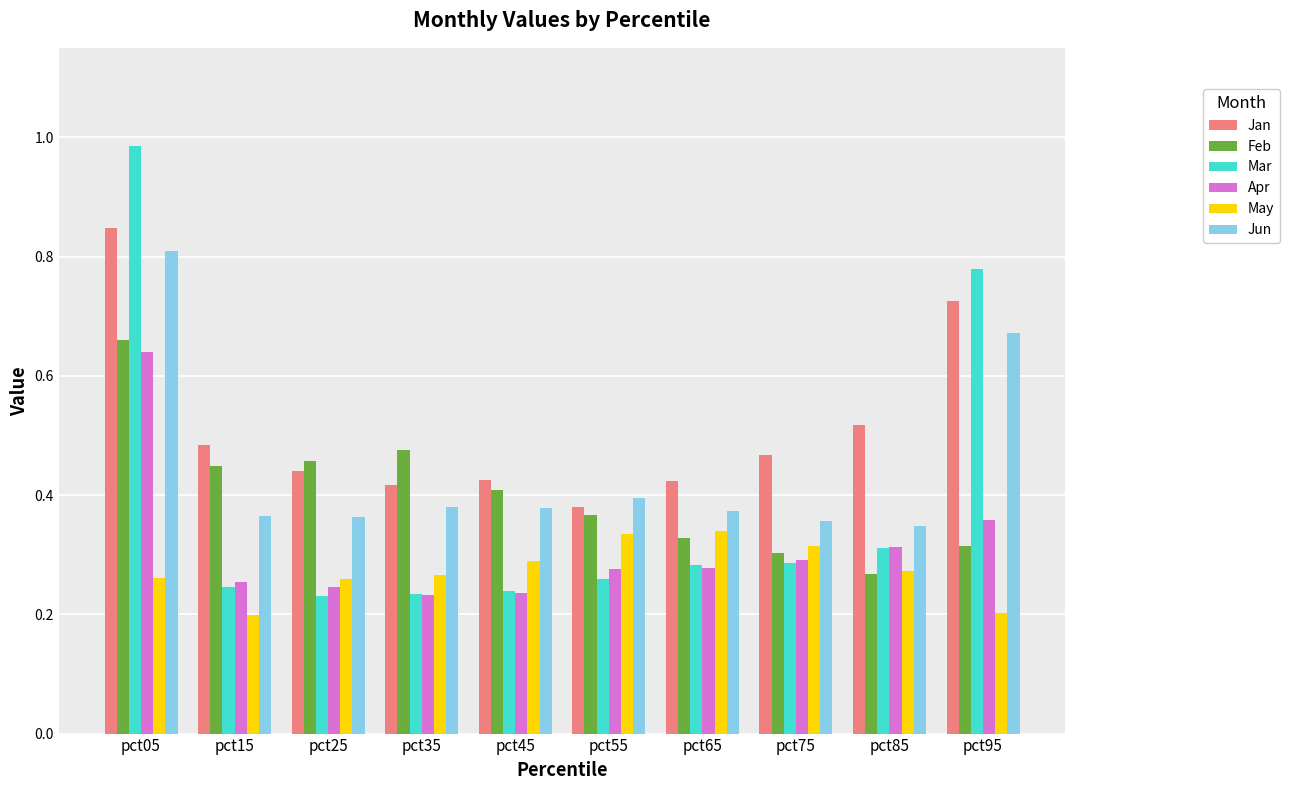

Are the bars grouped side by side (vs. stacked)?

Yes